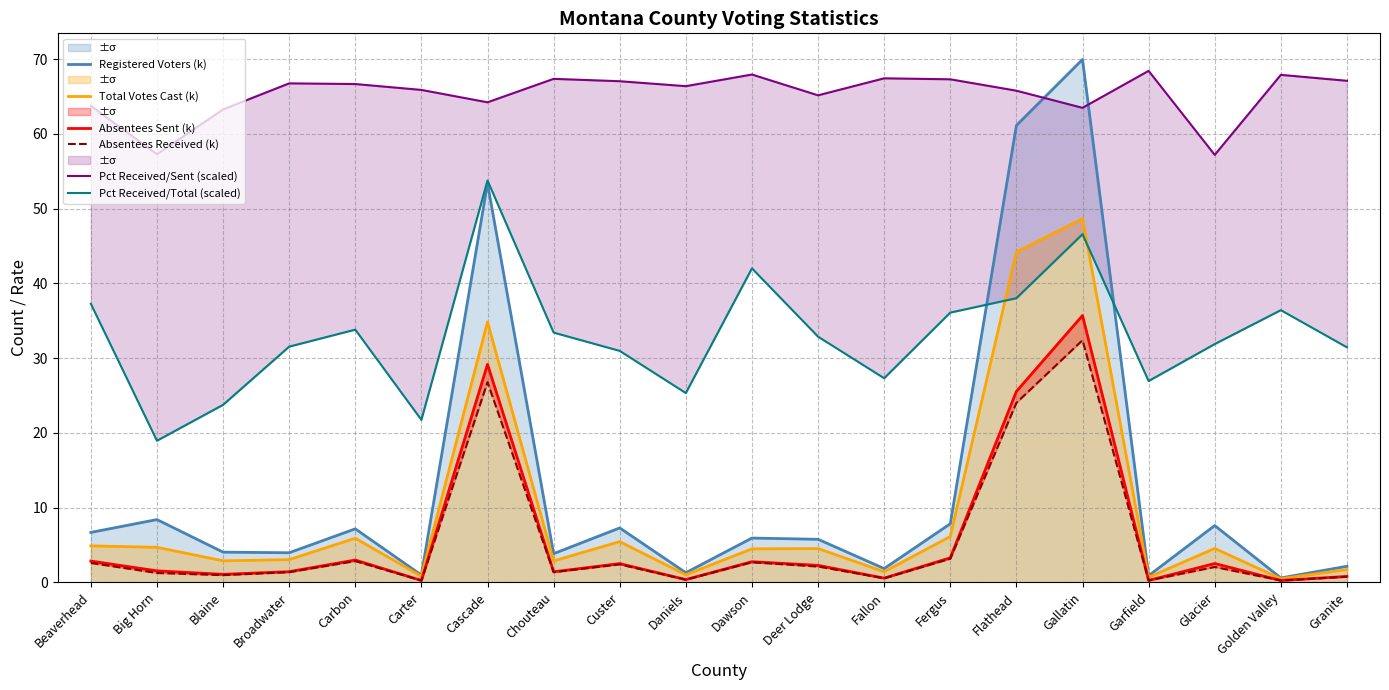

Is this an area chart (filled region under the line)?

No